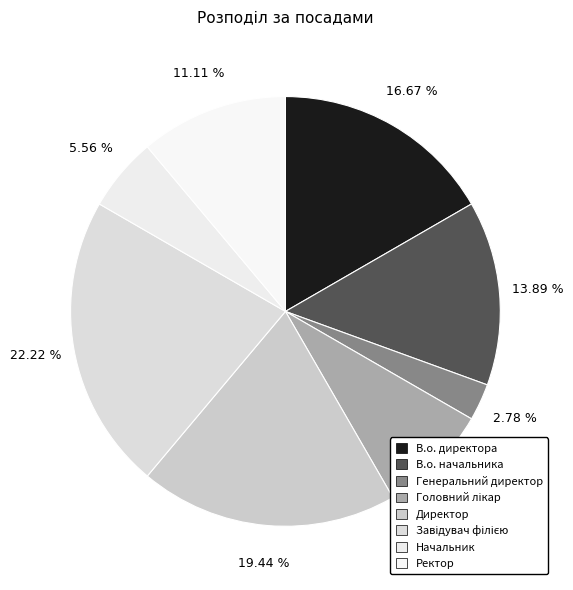

Is it true that В.о. начальника is 4% of the pie?

False